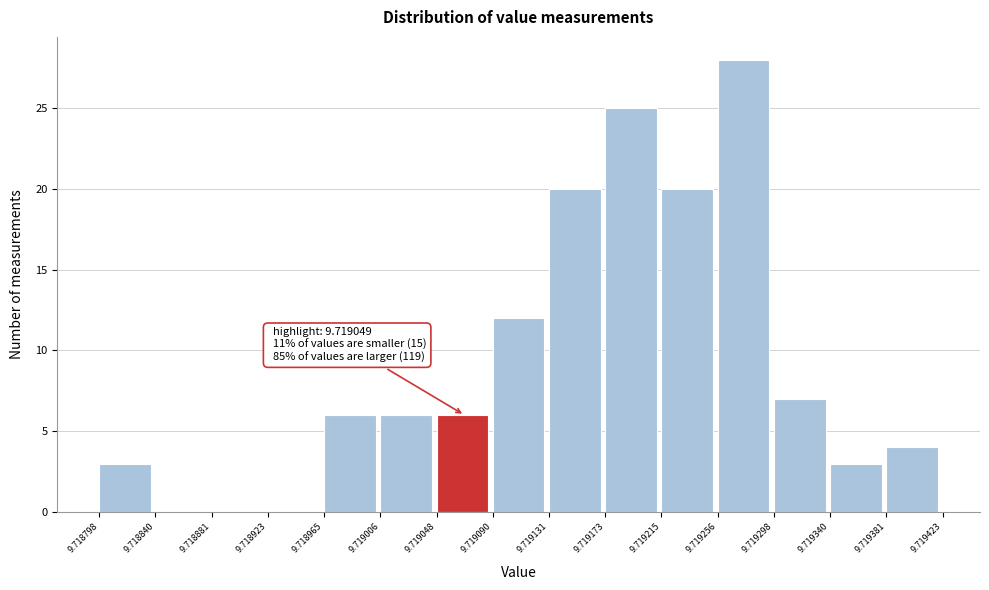

Which range on the x-axis has the tallest bar?

9.719256 to 9.719298